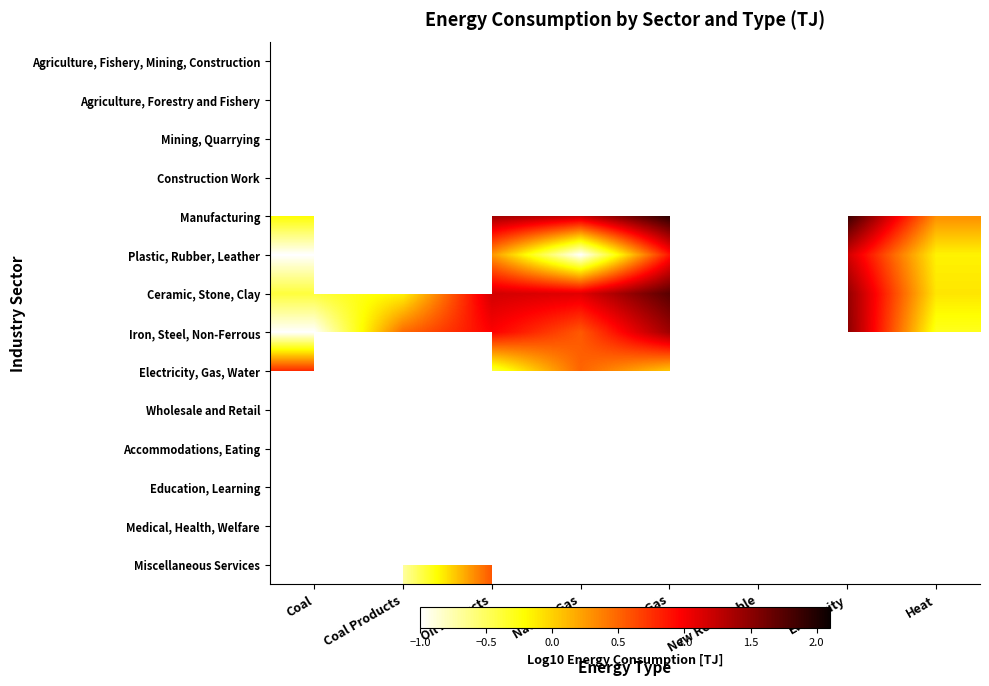

At which label does Ceramic, Stone, Clay first exceed 1?

Oil Products